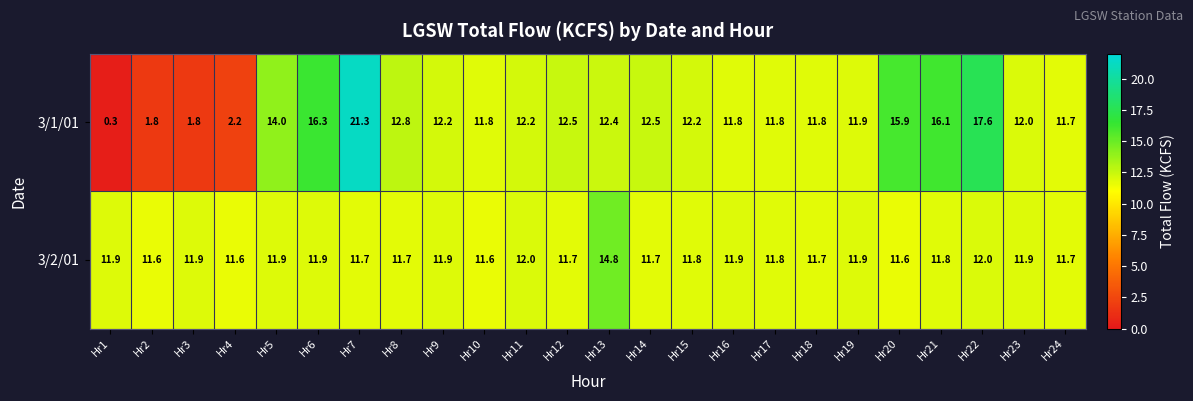

How many data points does each series have?

24